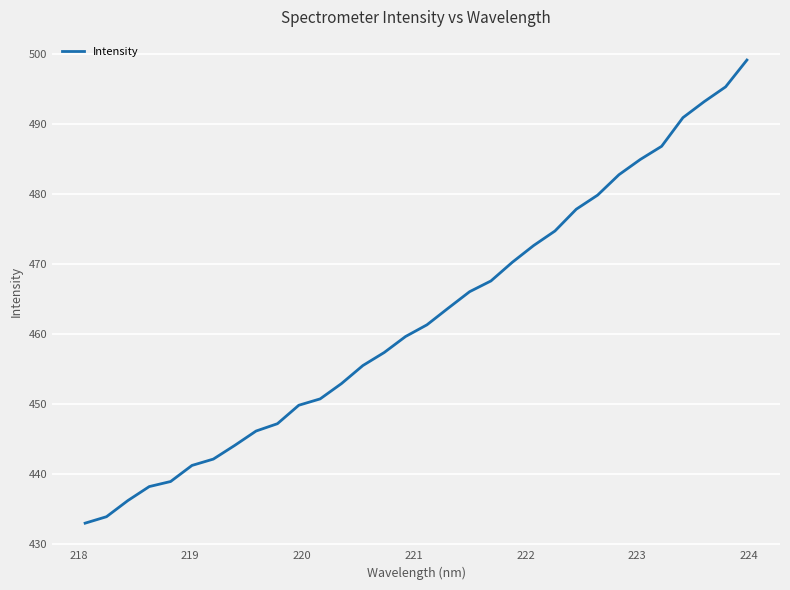

What is the greatest value displayed?

499.2